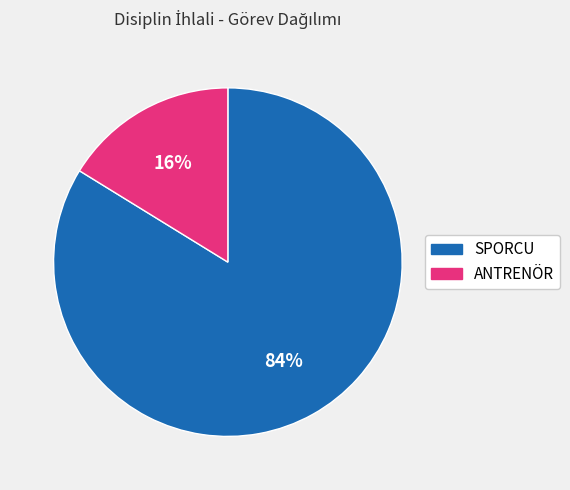

Between SPORCU and ANTRENÖR, which is larger?

SPORCU